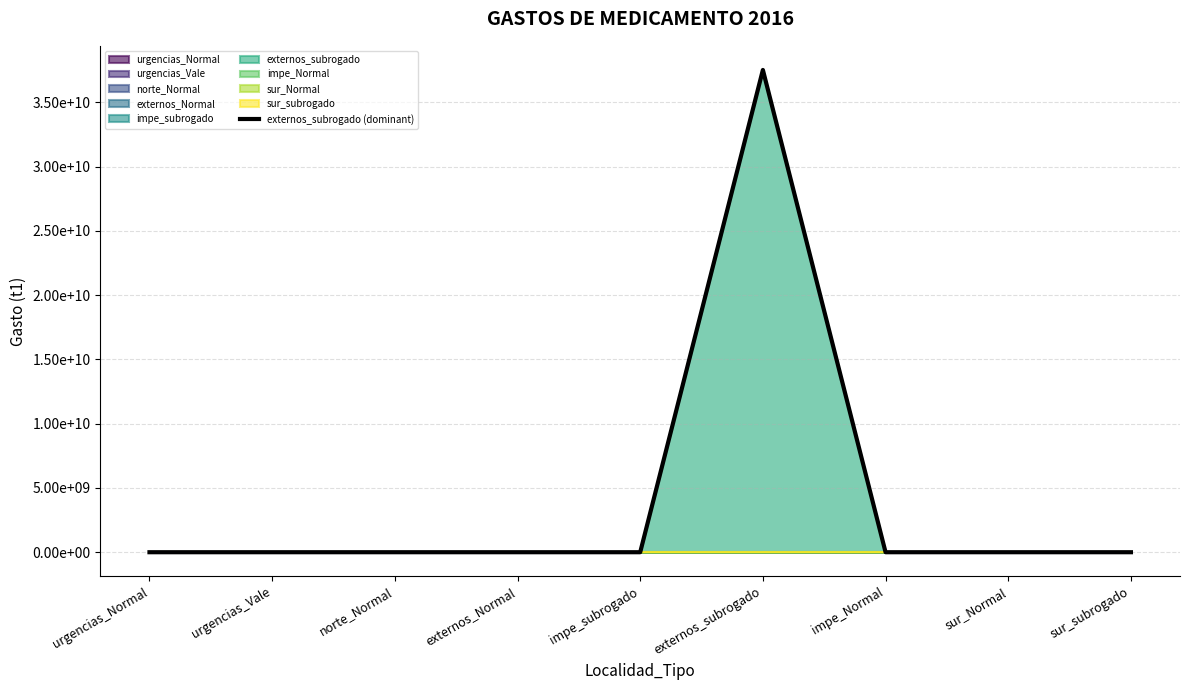

At which category does the chart reach its peak across all series?

externos_subrogado